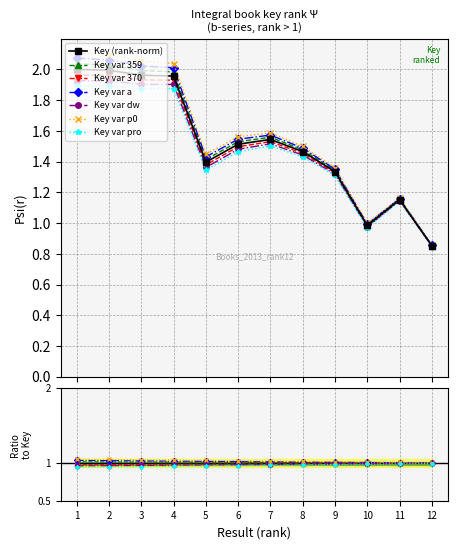

Which has a higher value, 1 or 6?

1